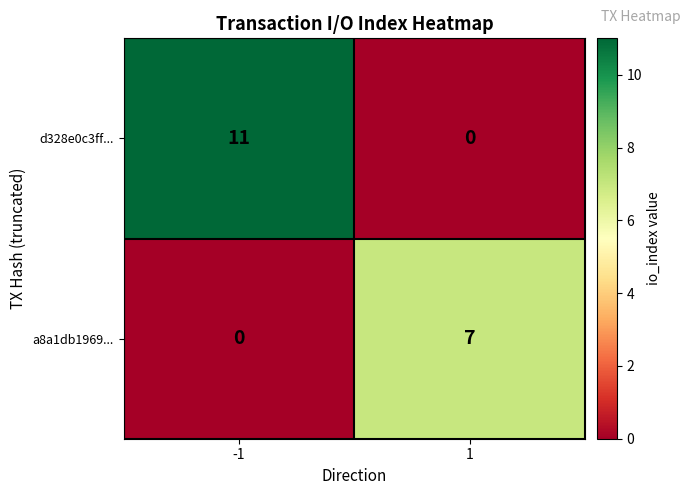

At 1, list the series in order from largest to smallest.

a8a1db1969..., d328e0c3ff...